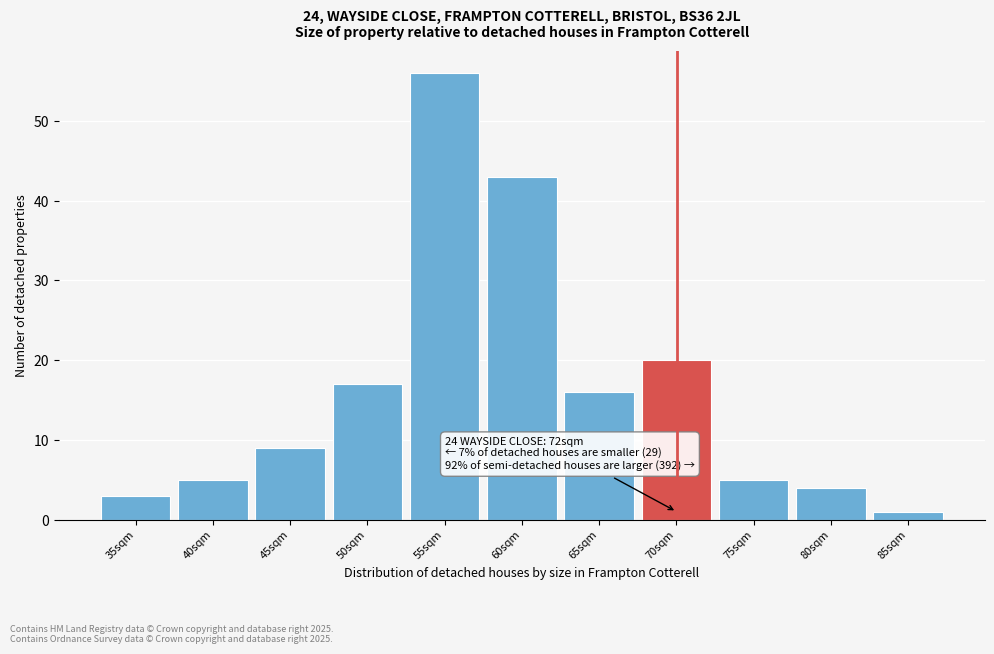

Reading right to left, extract all data points from this chart.

85sqm=1	80sqm=4	75sqm=5	70sqm=20	65sqm=16	60sqm=43	55sqm=56	50sqm=17	45sqm=9	40sqm=5	35sqm=3